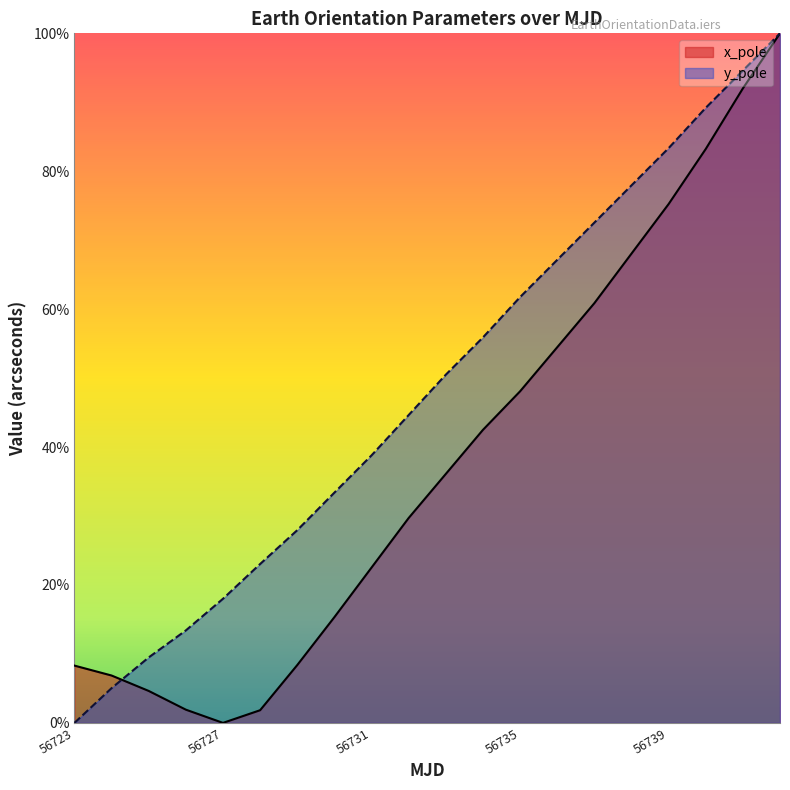

What is the difference between the maximum and minimum values in the y_pole series?

1.0